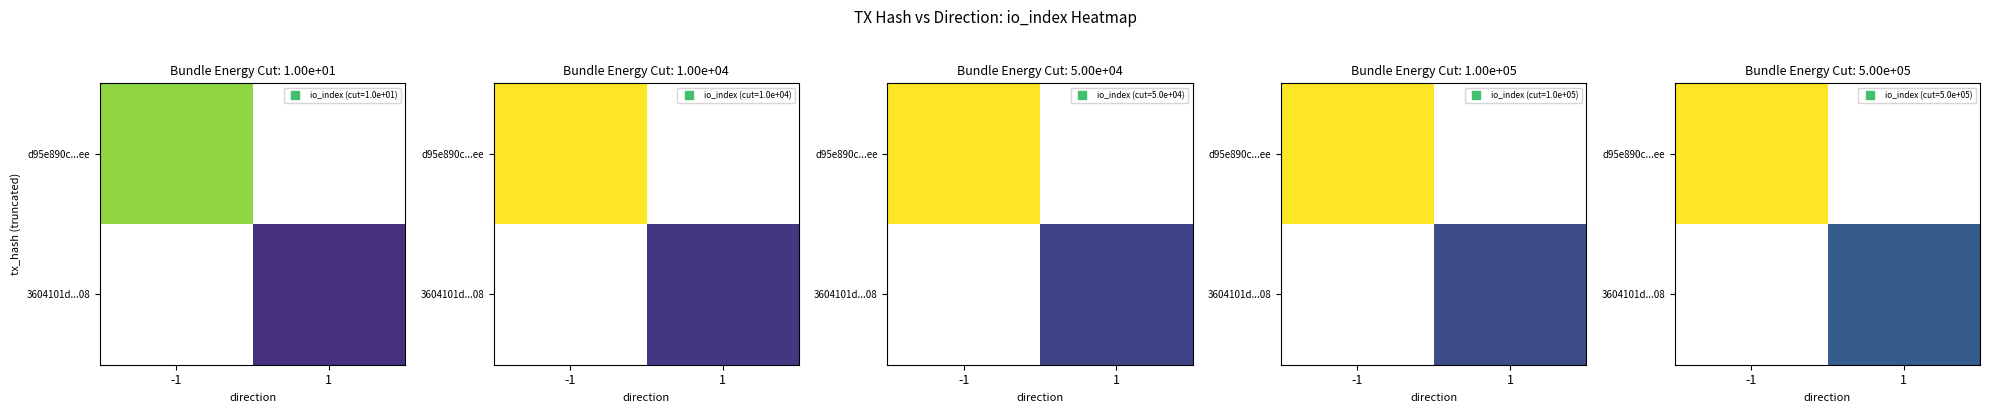

Is the value of d95e890c...ee at -1 greater than the value of 3604101d...08 at -1?

No